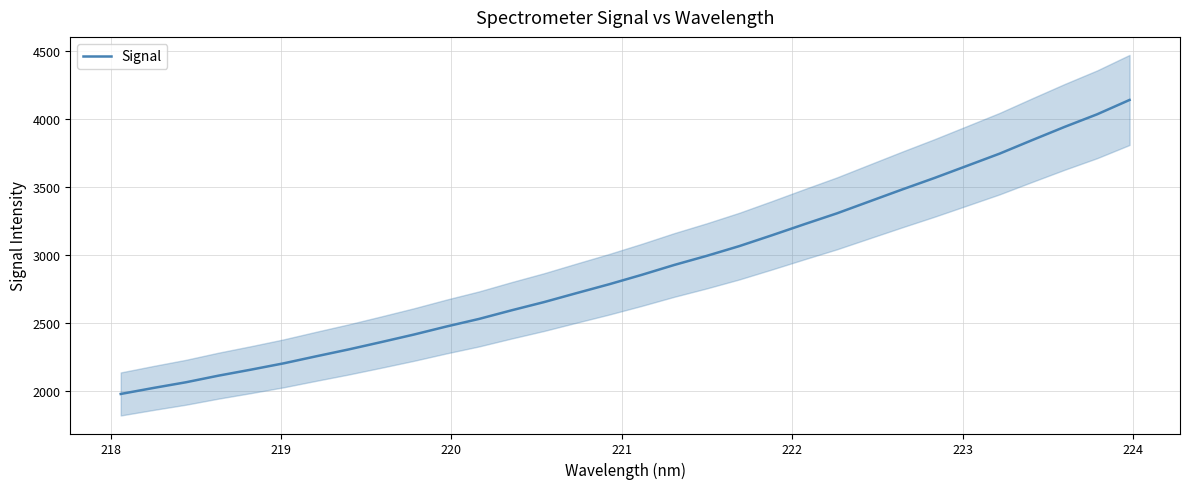

What is the difference between the maximum and minimum values?

2163.5